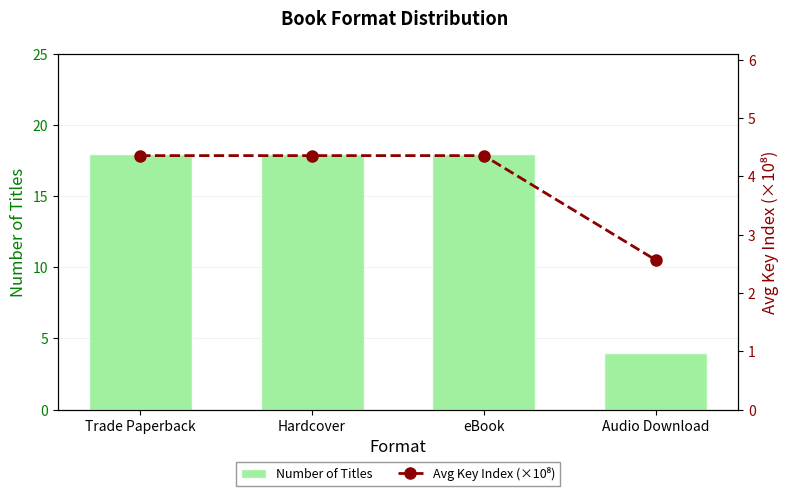

What position from the right is eBook?

2